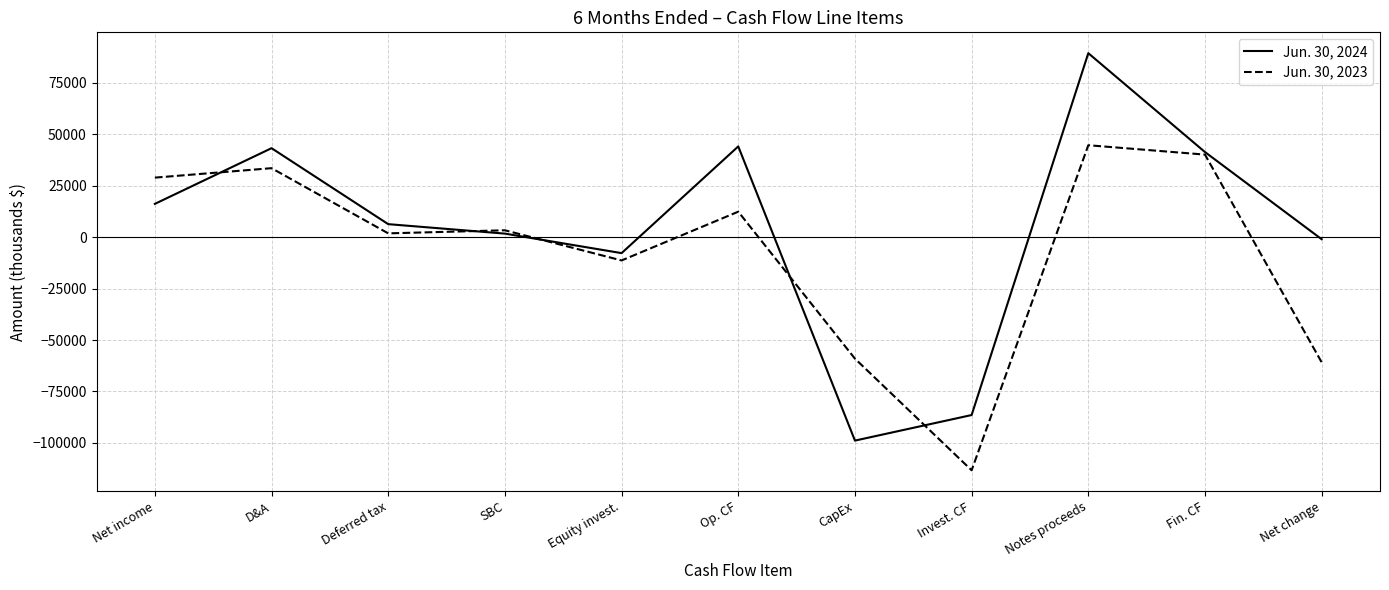

True or false: Jun. 30, 2024 has a value of 44101 at Op. CF.

True